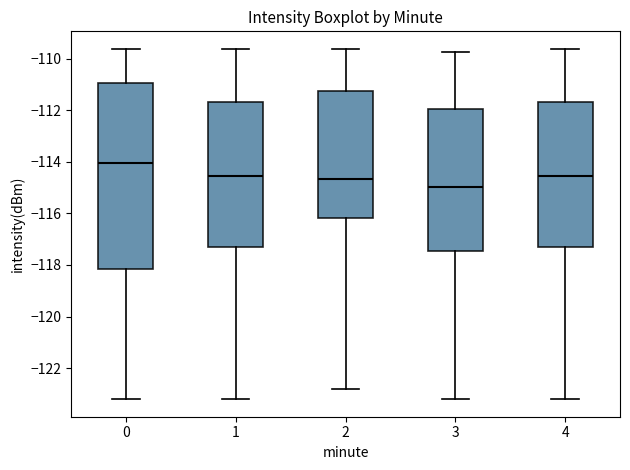

Comparing the boxes themselves (not the whiskers), which one is the tallest?

0